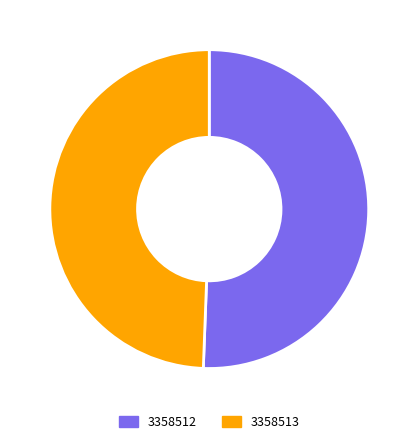

Count the number of slices in the pie.

2